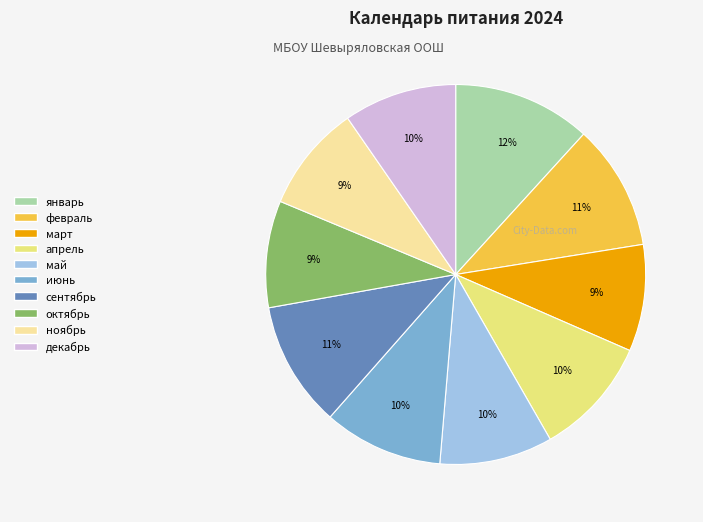

Count the number of slices in the pie.

10